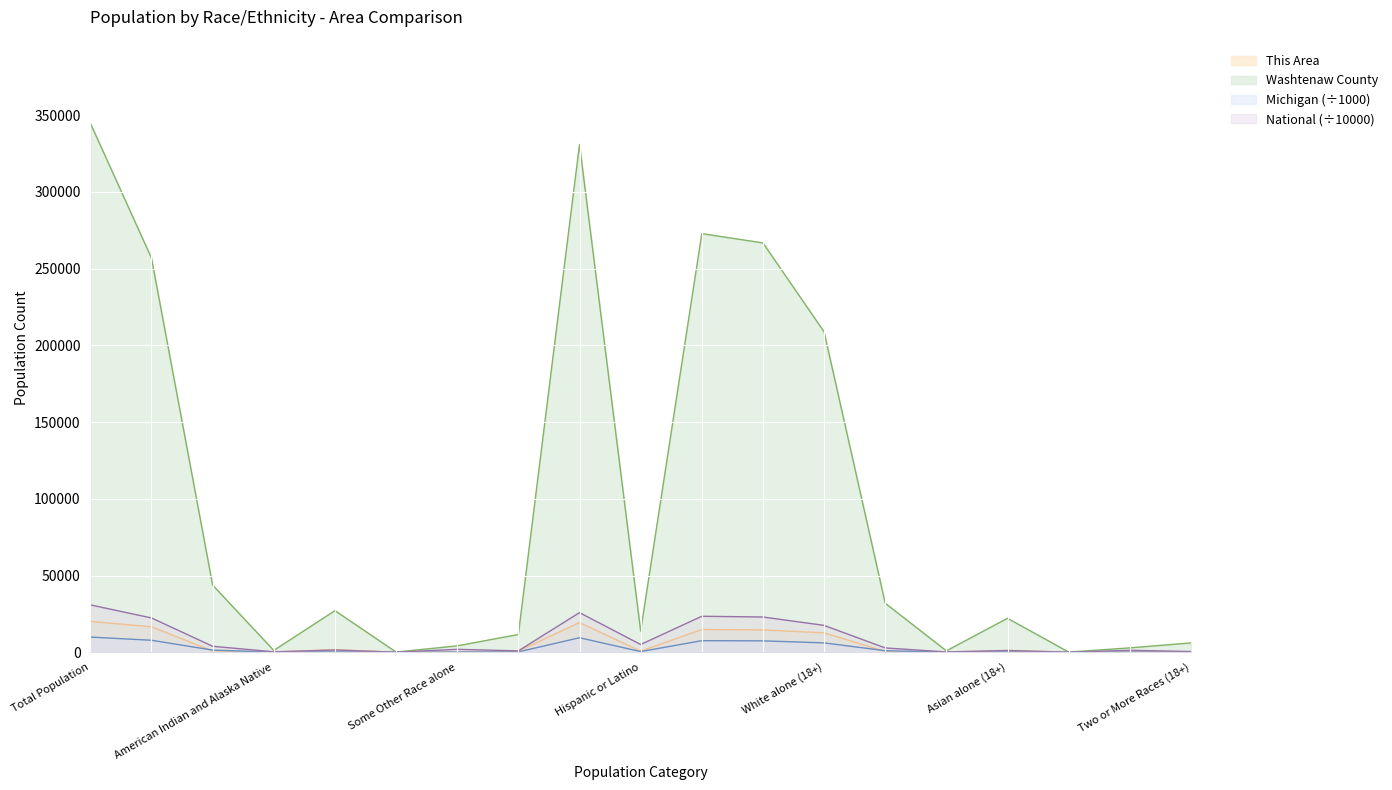

True or false: This Area has a value of 251.0 at Two or More Races (18+).

True